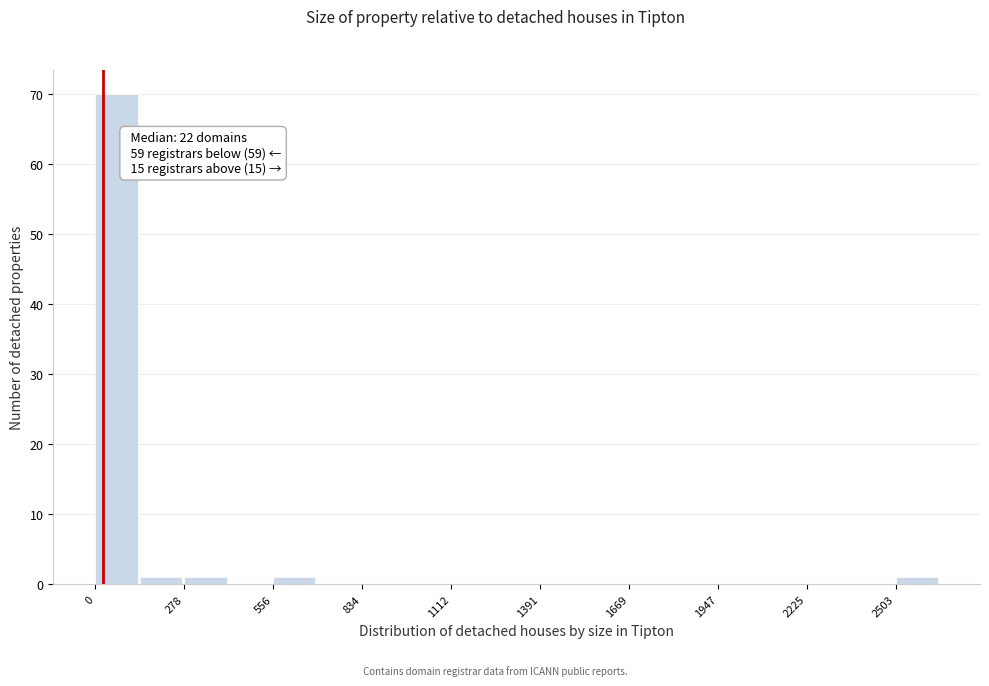

Around what value on the x-axis is the tallest bar? Give the approximate position of its centre, as read against the axis.

50